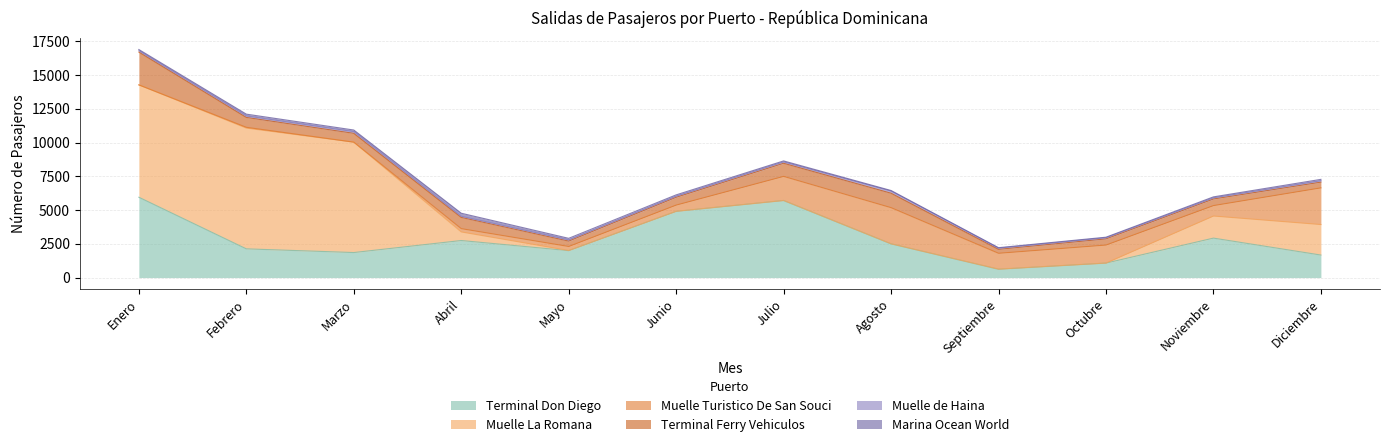

How many data points in Terminal Don Diego are less than 2498?

6